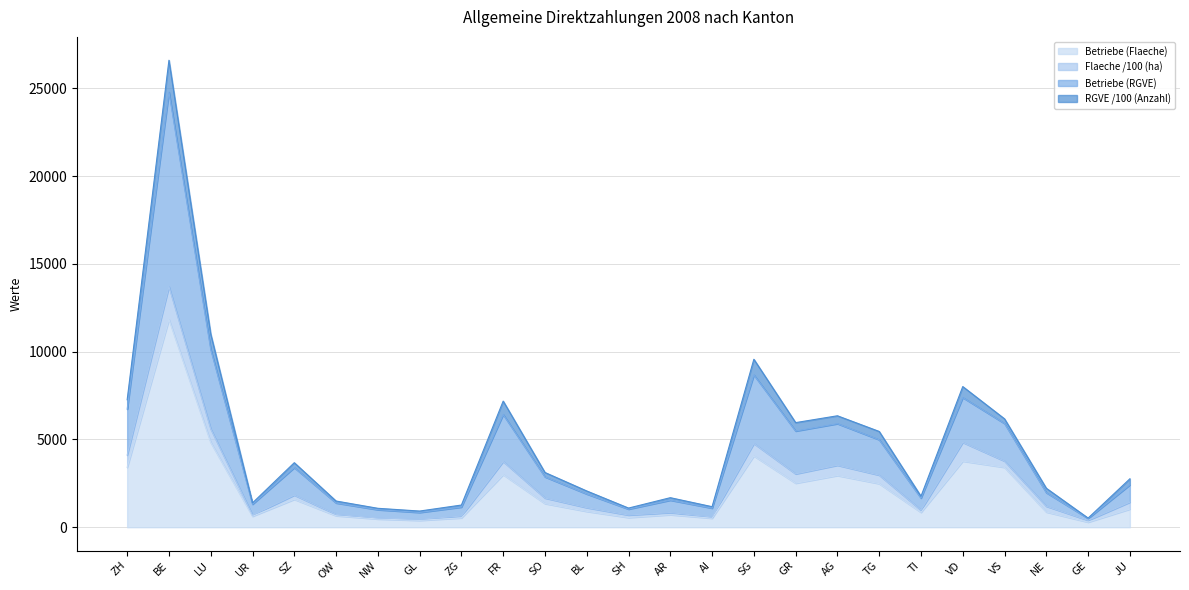

True or false: Betriebe (RGVE) and Betriebe (Flaeche) cross at least once.

False